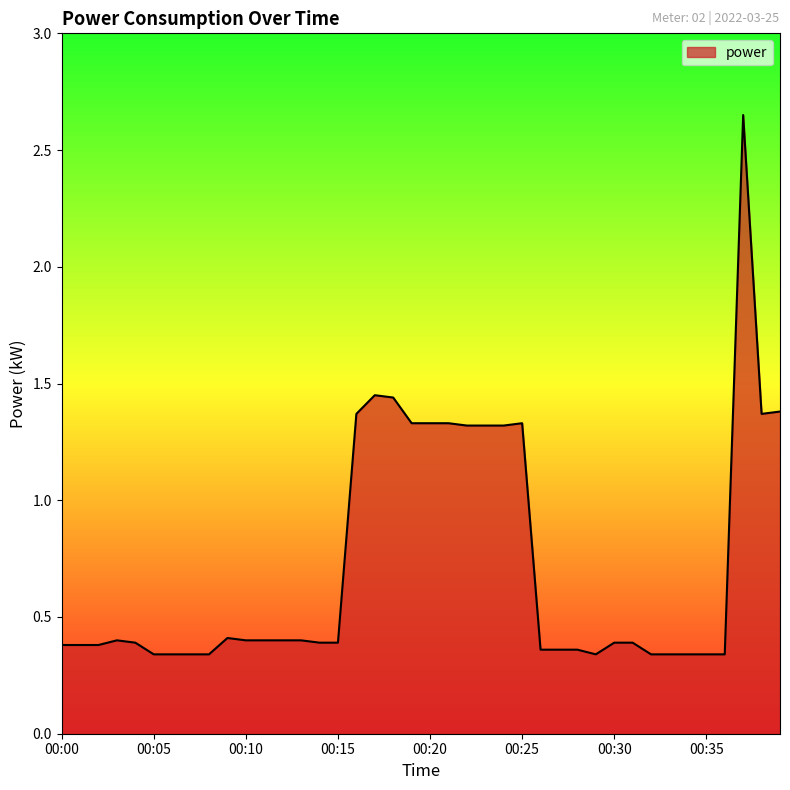

Does the chart have visible grid lines?

No